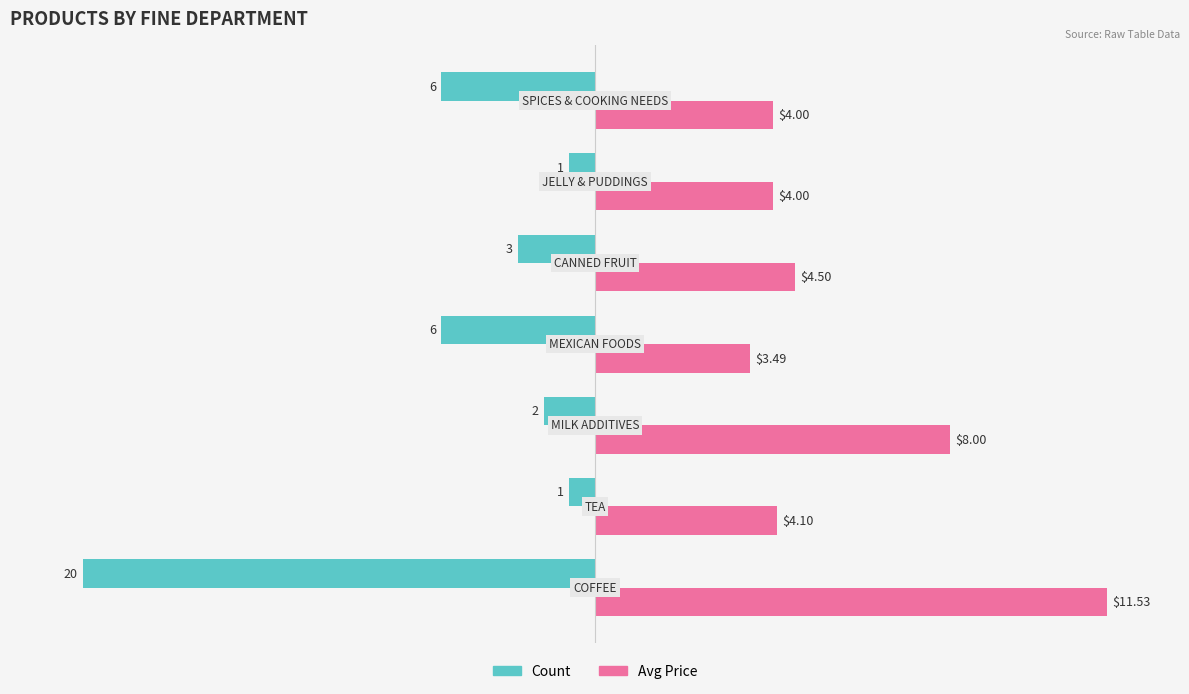

What are all the series names shown in the legend?

Count, Avg Price